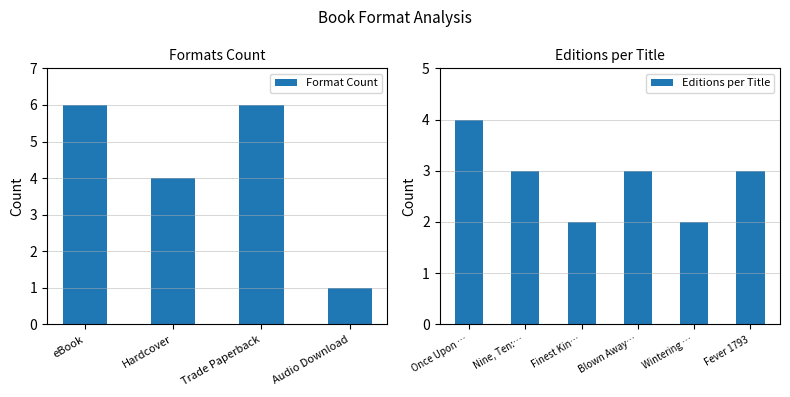

What is the highest value of the Editions per Title series?

4